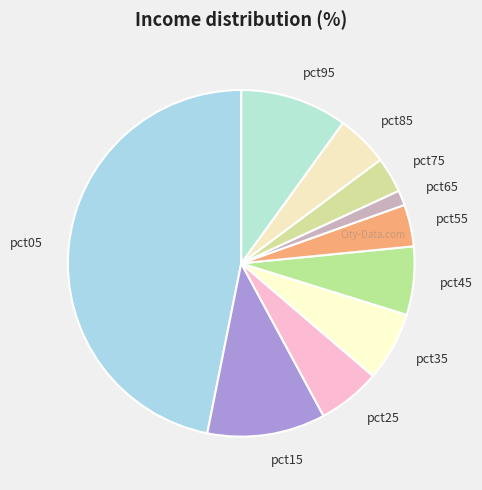

Is it true that pct15 is 11% of the pie?

True